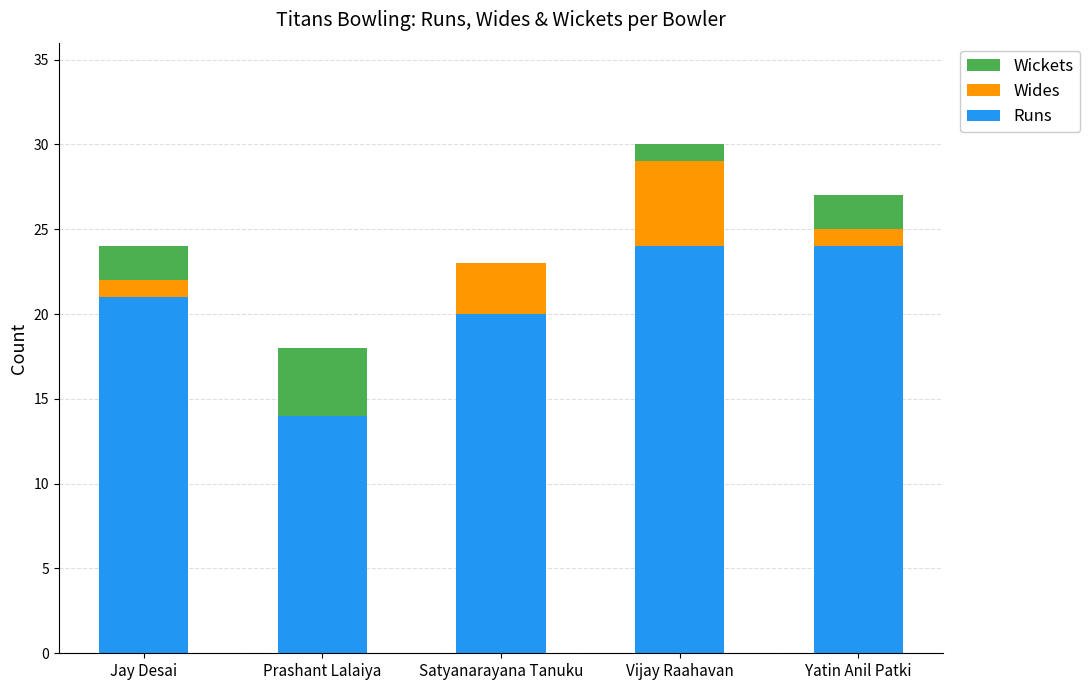

What is the total value across all series at Yatin Anil Patki?

27